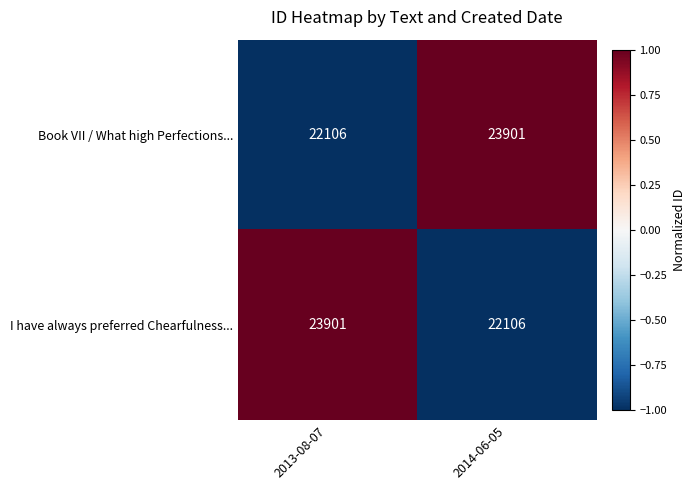

What is the spread (max minus min) of values at 2014-06-05?

1795